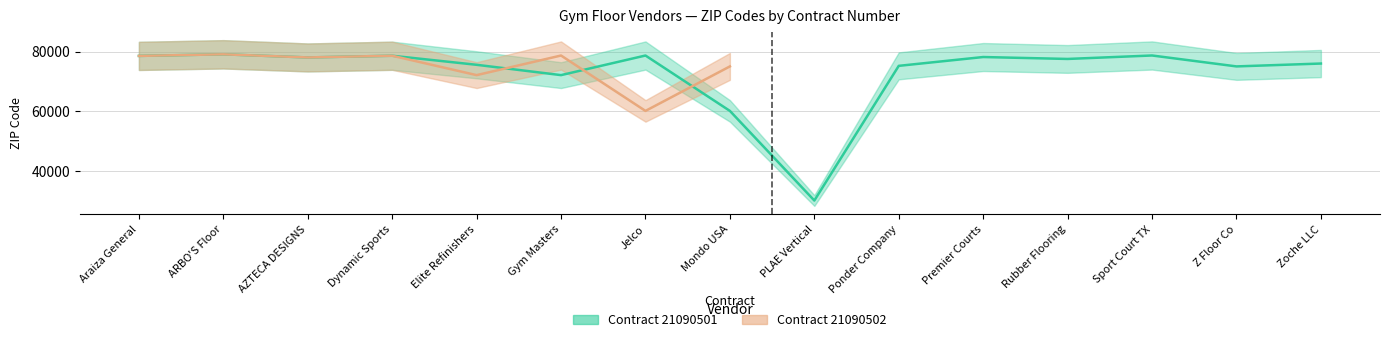

Which label corresponds to the smallest value in the chart?

PLAE Vertical